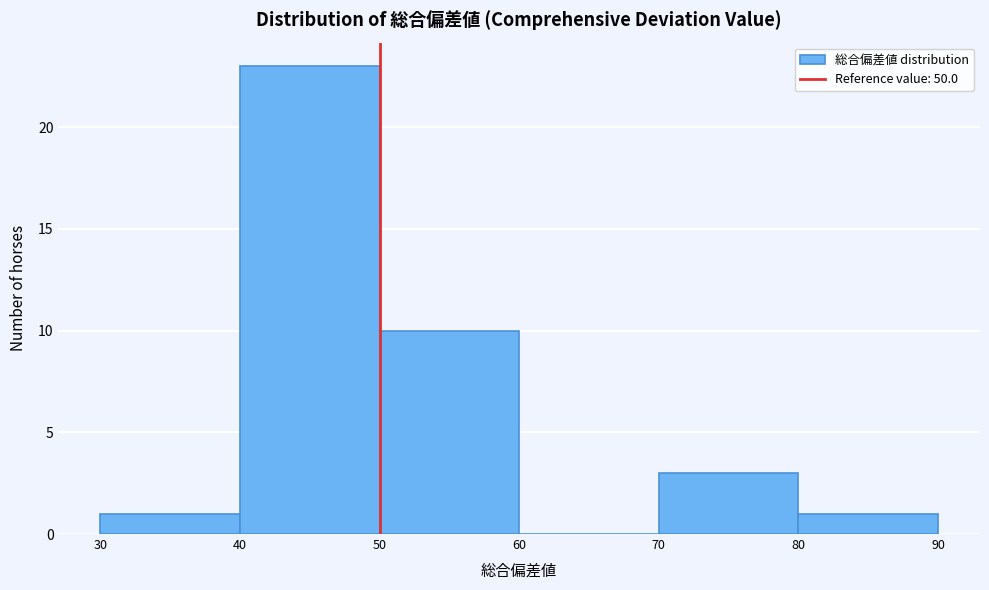

Which range on the x-axis has the tallest bar?

40 to 50